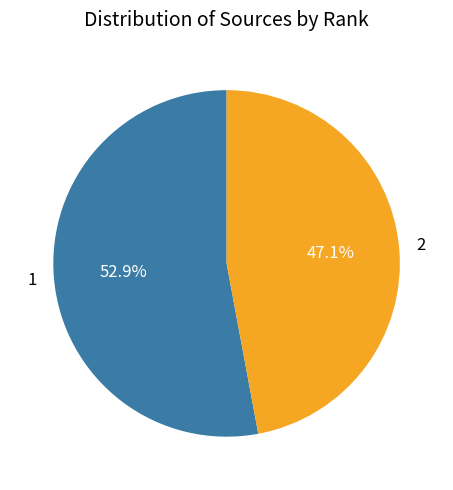

Which slice is the largest?

1